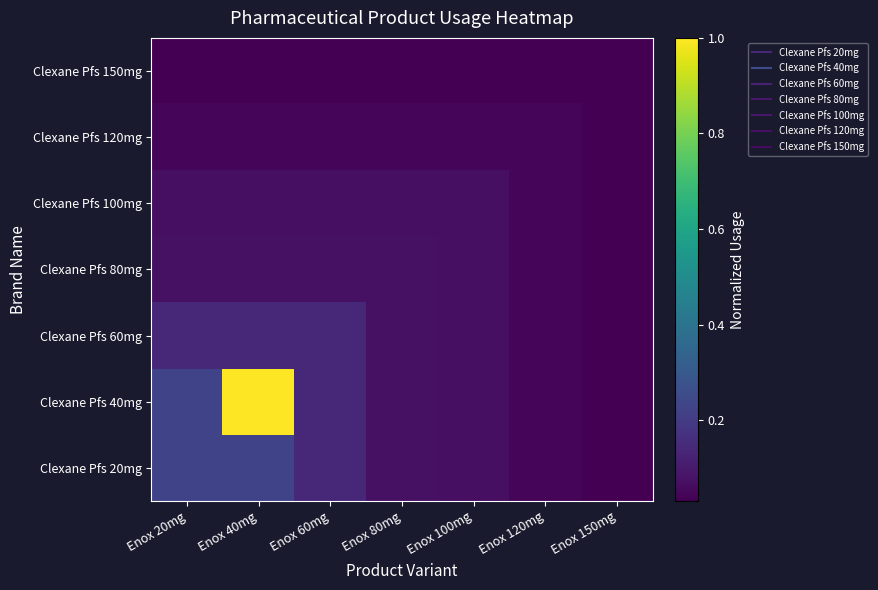

Reading left to right, list all the values displayed in this chart.

Clexane Pfs 20mg: Enox 20mg=0.2	Enox 40mg=0.2	Enox 60mg=0.1	Enox 80mg=0.1	Enox 100mg=0.1	Enox 120mg=0.0	Enox 150mg=0.0
Clexane Pfs 40mg: Enox 20mg=0.2	Enox 40mg=1.0	Enox 60mg=0.1	Enox 80mg=0.1	Enox 100mg=0.1	Enox 120mg=0.0	Enox 150mg=0.0
Clexane Pfs 60mg: Enox 20mg=0.1	Enox 40mg=0.1	Enox 60mg=0.1	Enox 80mg=0.1	Enox 100mg=0.1	Enox 120mg=0.0	Enox 150mg=0.0
Clexane Pfs 80mg: Enox 20mg=0.1	Enox 40mg=0.1	Enox 60mg=0.1	Enox 80mg=0.1	Enox 100mg=0.1	Enox 120mg=0.0	Enox 150mg=0.0
Clexane Pfs 100mg: Enox 20mg=0.1	Enox 40mg=0.1	Enox 60mg=0.1	Enox 80mg=0.1	Enox 100mg=0.1	Enox 120mg=0.0	Enox 150mg=0.0
Clexane Pfs 120mg: Enox 20mg=0.0	Enox 40mg=0.0	Enox 60mg=0.0	Enox 80mg=0.0	Enox 100mg=0.0	Enox 120mg=0.0	Enox 150mg=0.0
Clexane Pfs 150mg: Enox 20mg=0.0	Enox 40mg=0.0	Enox 60mg=0.0	Enox 80mg=0.0	Enox 100mg=0.0	Enox 120mg=0.0	Enox 150mg=0.0